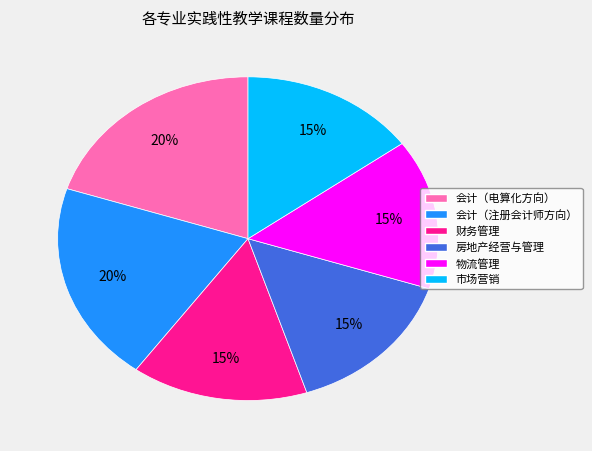

To the nearest percent, what portion does 财务管理 represent?

15%